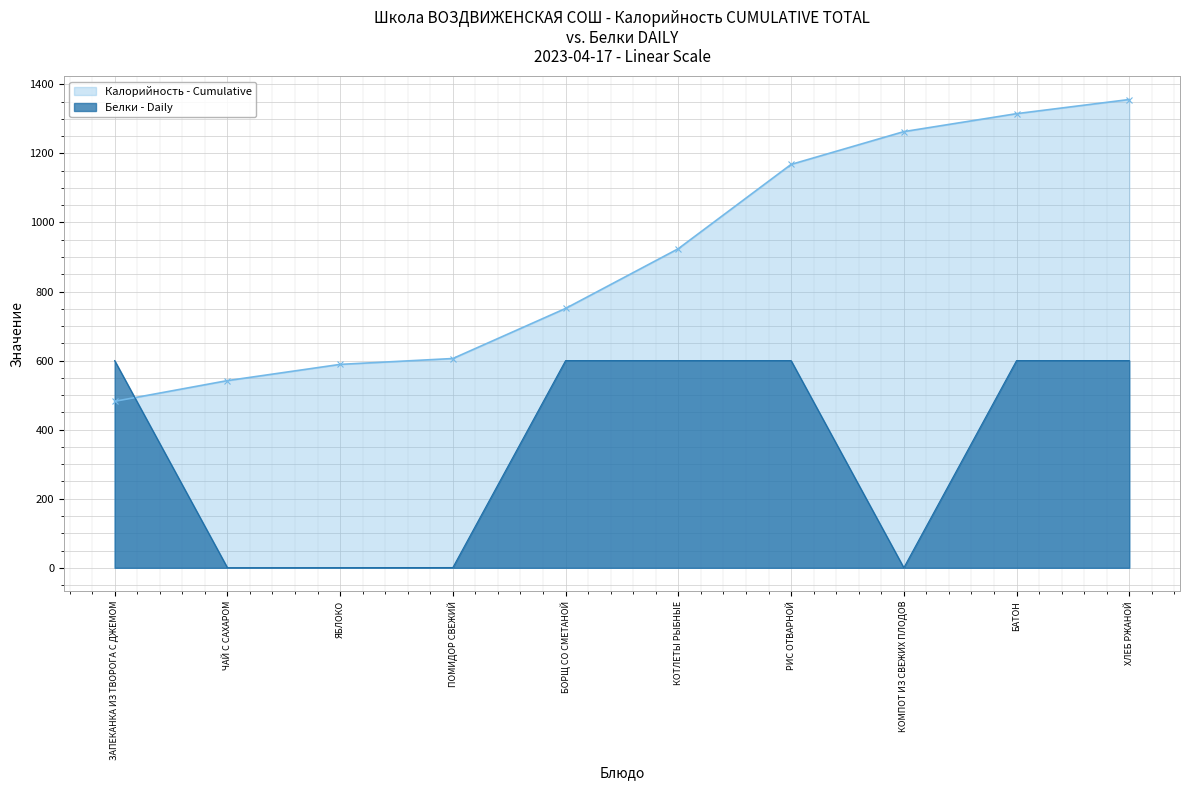

List the labels in order of value, largest first.

ЗАПЕКАНКА ИЗ ТВОРОГА С ДЖЕМОМ, БОРЩ СО СМЕТАНОЙ, КОТЛЕТЫ РЫБНЫЕ, РИС ОТВАРНОЙ, БАТОН, ХЛЕБ РЖАНОЙ, ПОМИДОР СВЕЖИЙ, ЯБЛОКО, ЧАЙ С САХАРОМ, КОМПОТ ИЗ СВЕЖИХ ПЛОДОВ